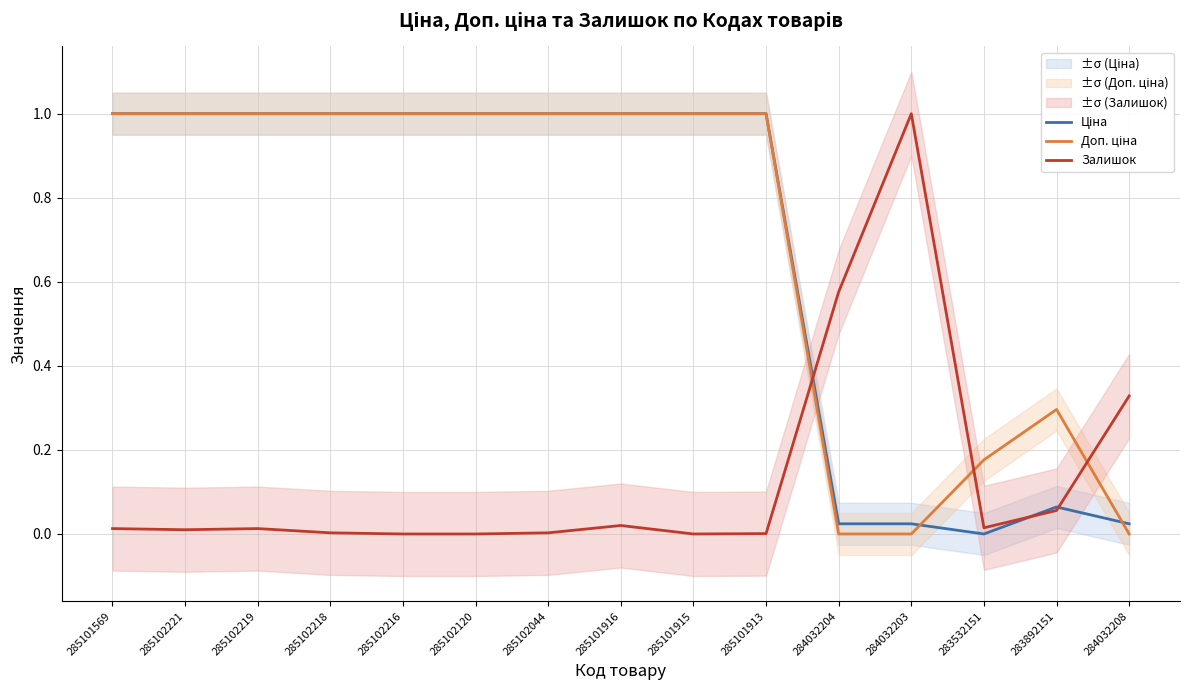

What is the value of the Ціна point at the 14th from the left?

0.1